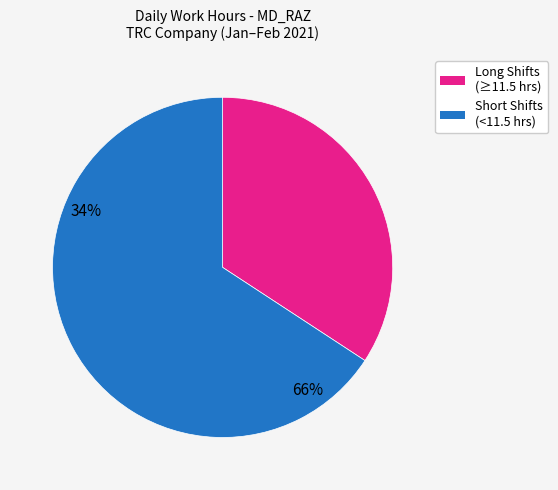

Does any single category account for the majority?

Yes